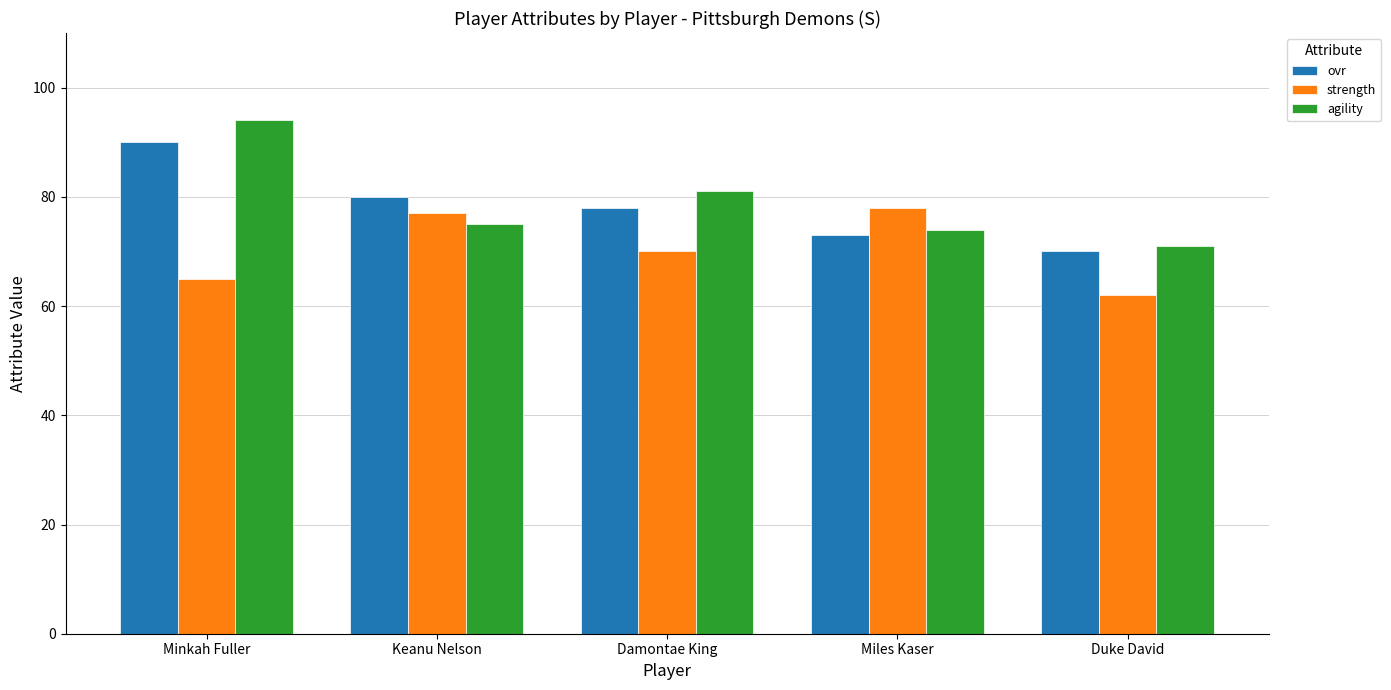

What is the approximate value of ovr at Miles Kaser, to the nearest 5?

75